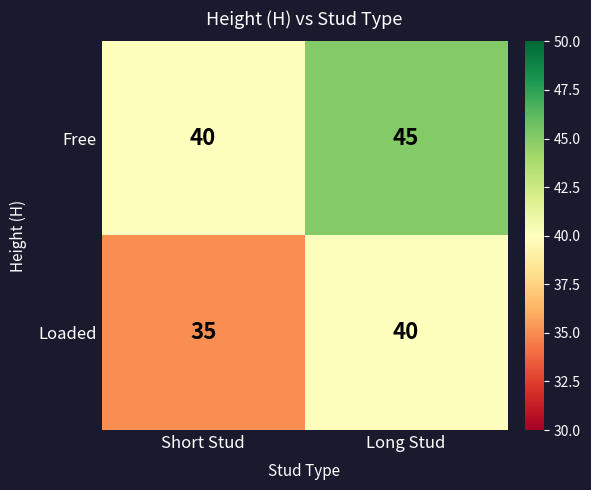

At which label does Loaded reach its peak?

Long Stud